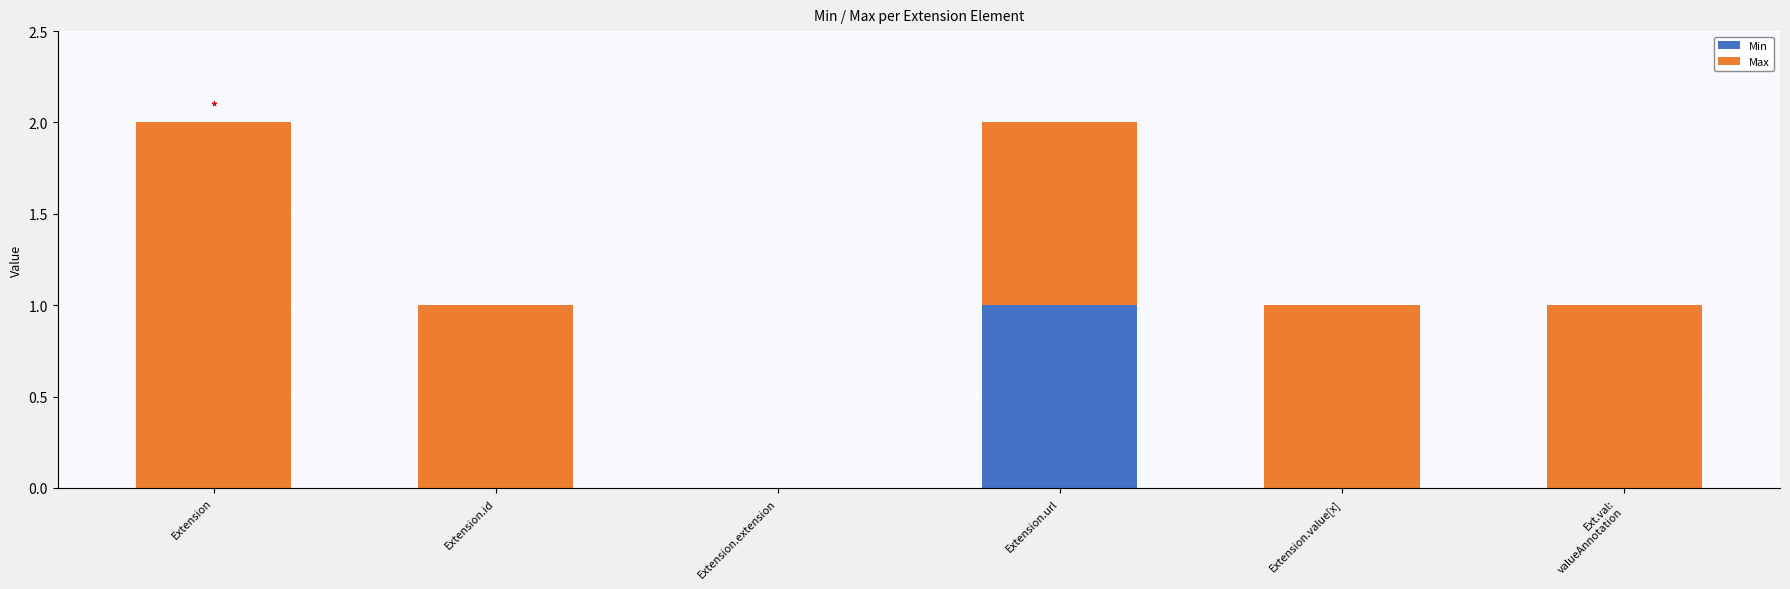

Does the chart contain stacked bars?

Yes